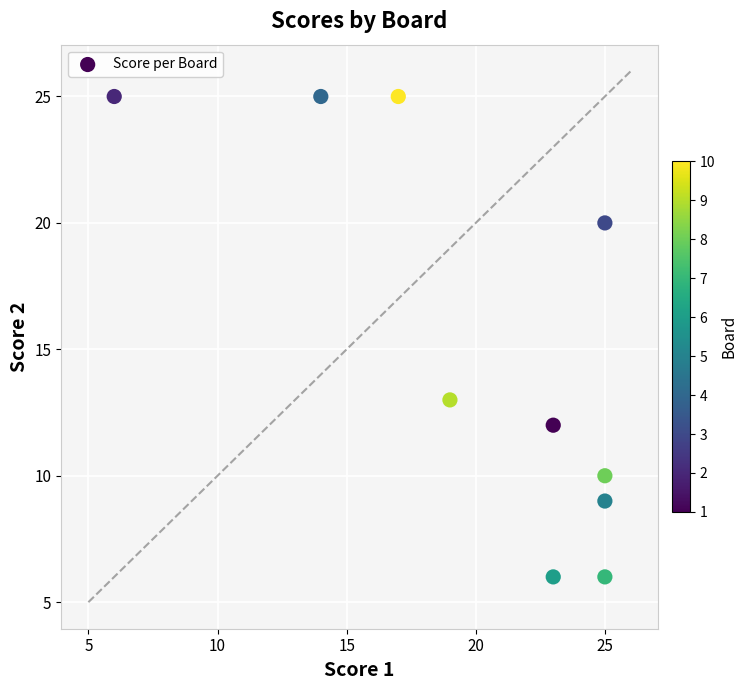

What is the average Y value?

15